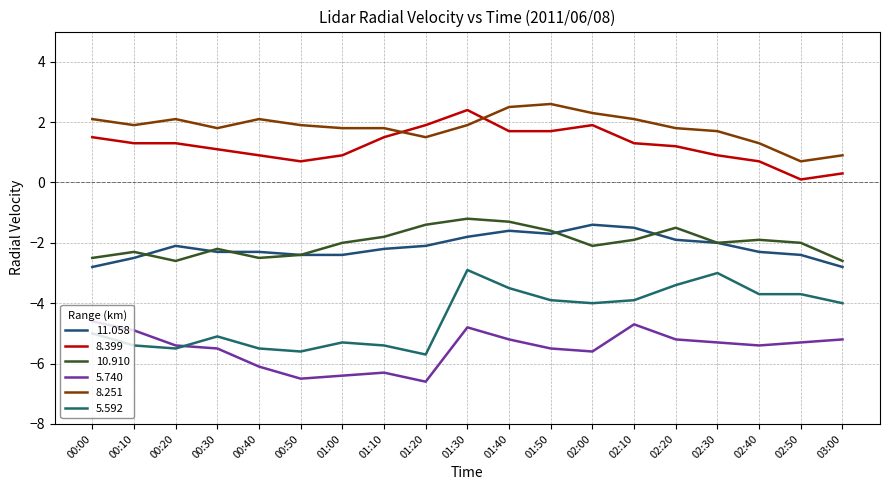

True or false: 11.058 and 5.740 intersect in this chart.

False